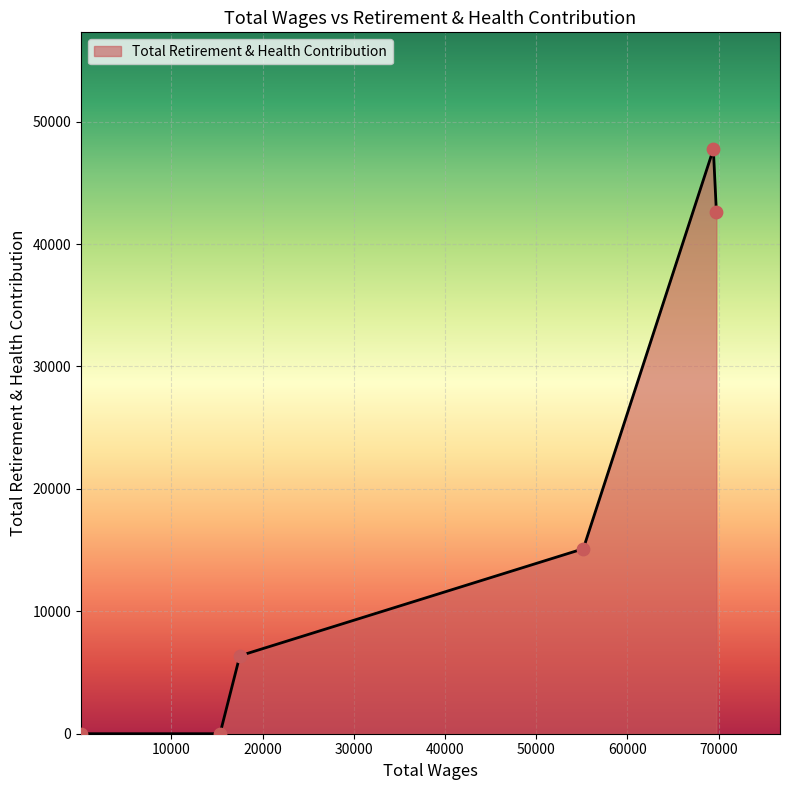

What is the difference between the second highest and second lowest values?

42630